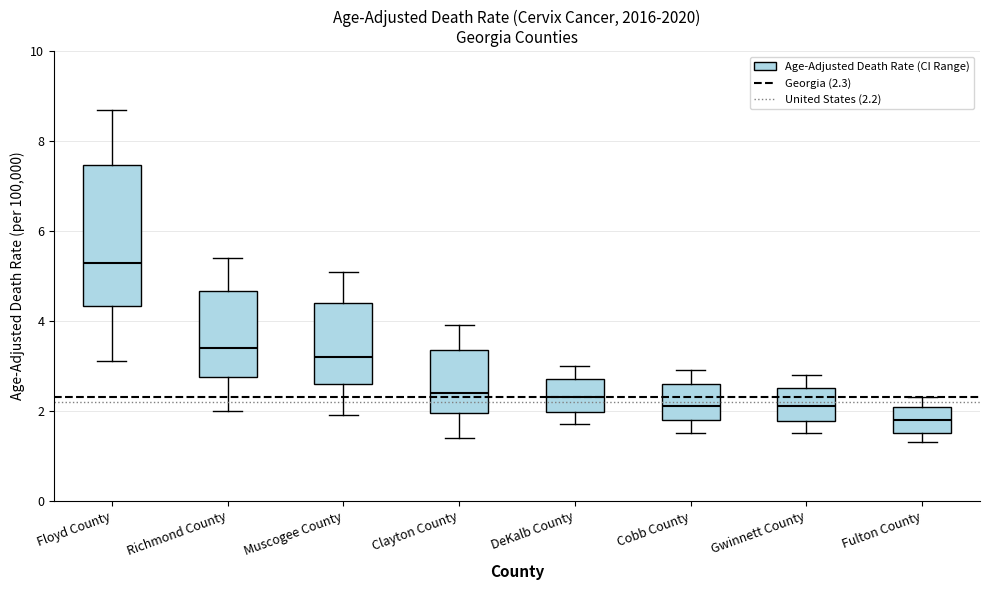

Which box has the highest median line?

Floyd County